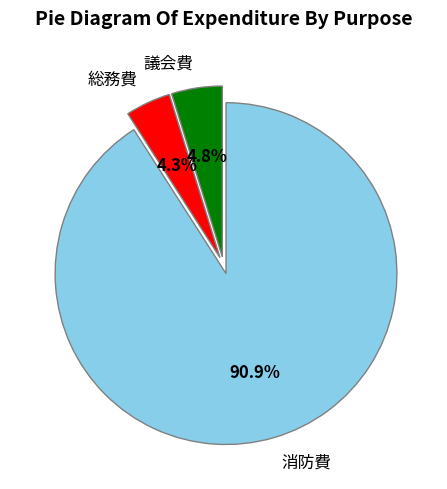

Is it true that 消防費 is 99% of the pie?

False